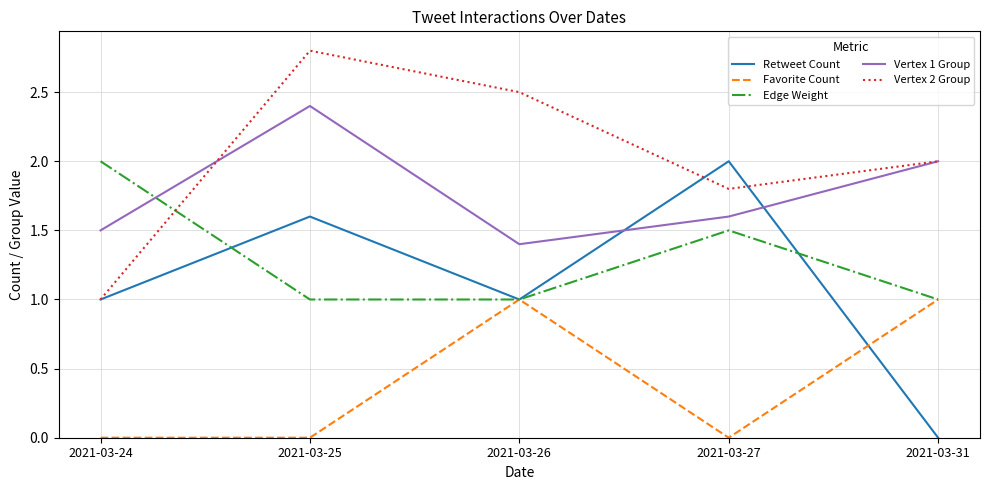

Where is the first local maximum for Favorite Count?

2021-03-26